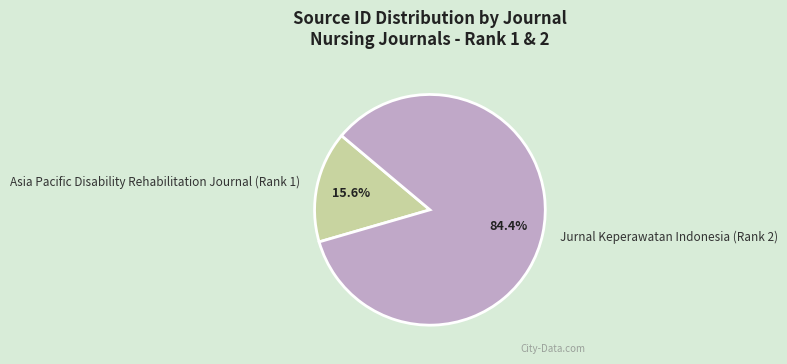

Is there any slice that represents more than half of the pie?

Yes